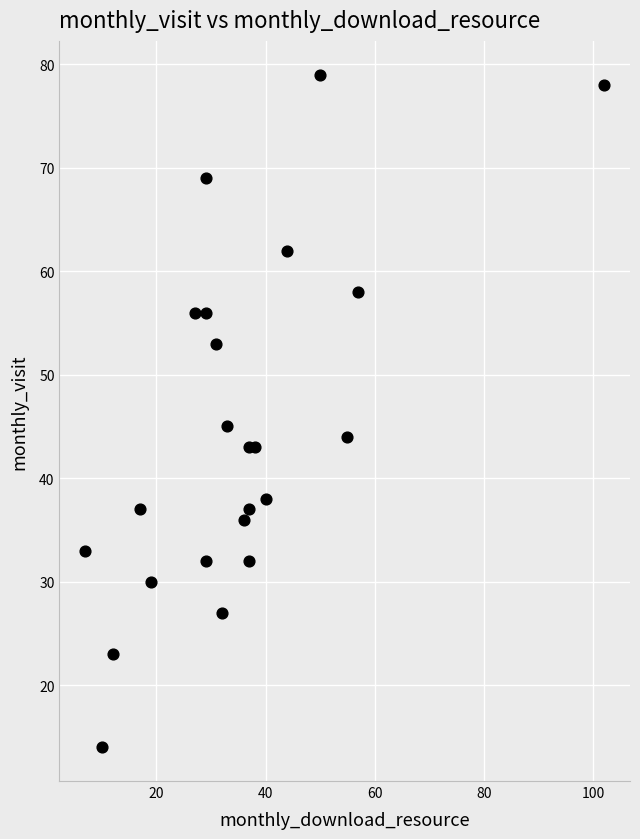

What Y value in the scatter plot is closest to 46?

45